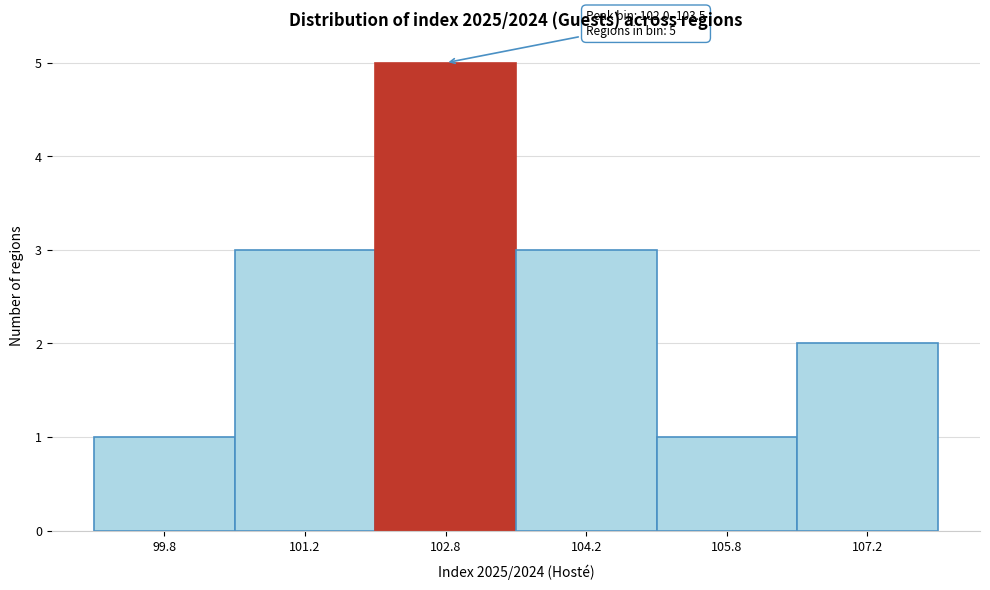

Over which range of the x-axis is the bar tallest?

102.0 to 103.5